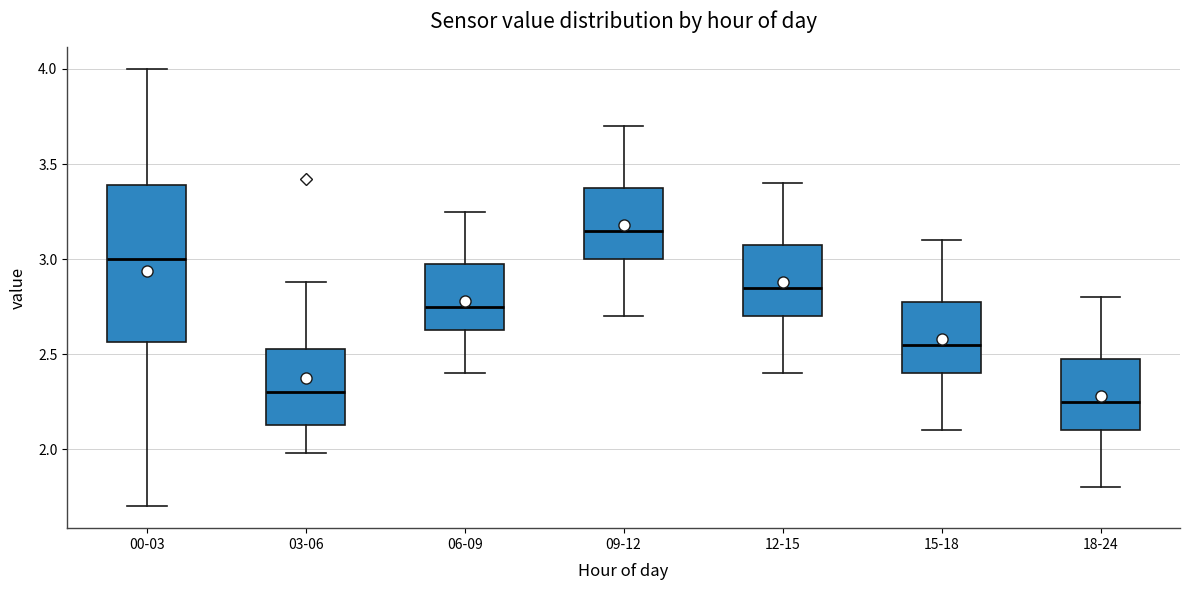

Reading left to right, read every box against the y-axis: the position of its median line, the range the box covers, and the ends of its whiskers. The values are not printed on the chart, so give them approximately, as read against the axis.

00-03: median 3.00, box 2.55 to 3.40, whiskers 1.70 to 4.00
03-06: median 2.30, box 2.15 to 2.55, whiskers 2.00 to 2.90
06-09: median 2.75, box 2.65 to 3.00, whiskers 2.40 to 3.25
09-12: median 3.15, box 3.00 to 3.40, whiskers 2.70 to 3.70
12-15: median 2.85, box 2.70 to 3.10, whiskers 2.40 to 3.40
15-18: median 2.55, box 2.40 to 2.80, whiskers 2.10 to 3.10
18-24: median 2.25, box 2.10 to 2.50, whiskers 1.80 to 2.80